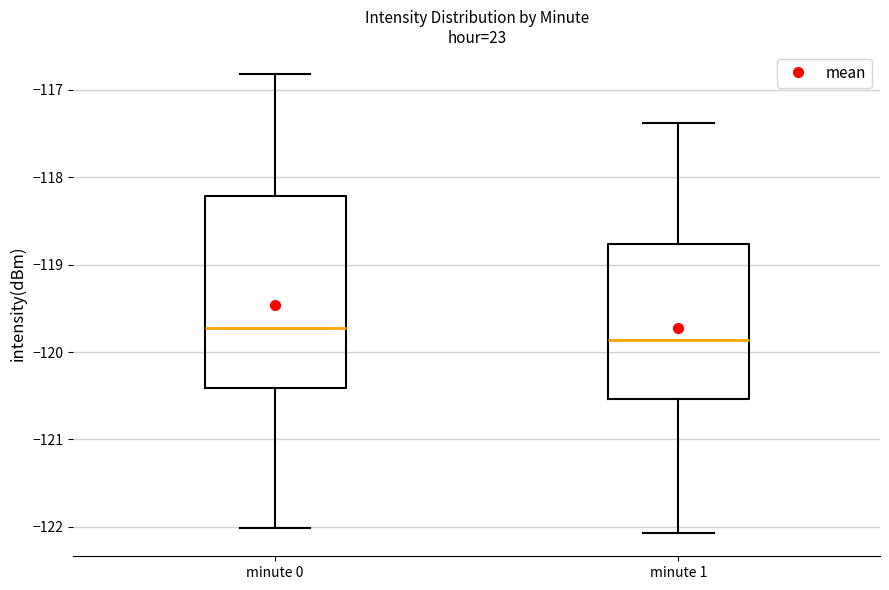

Which box is the tallest, from its lower edge to its upper edge?

minute 0